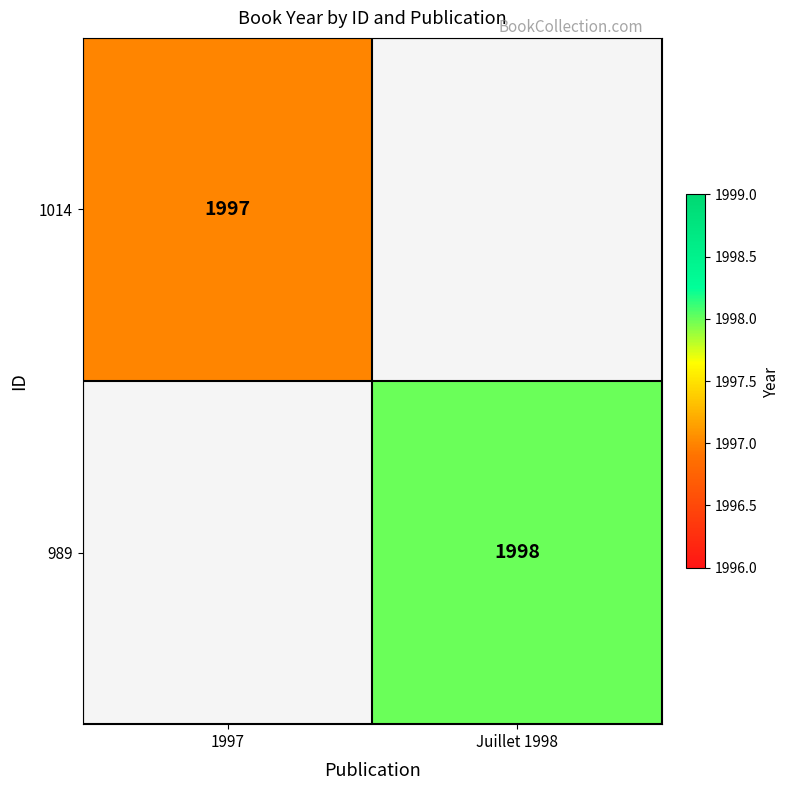

The 989 series shows 2644 at Juillet 1998. True or false?

False